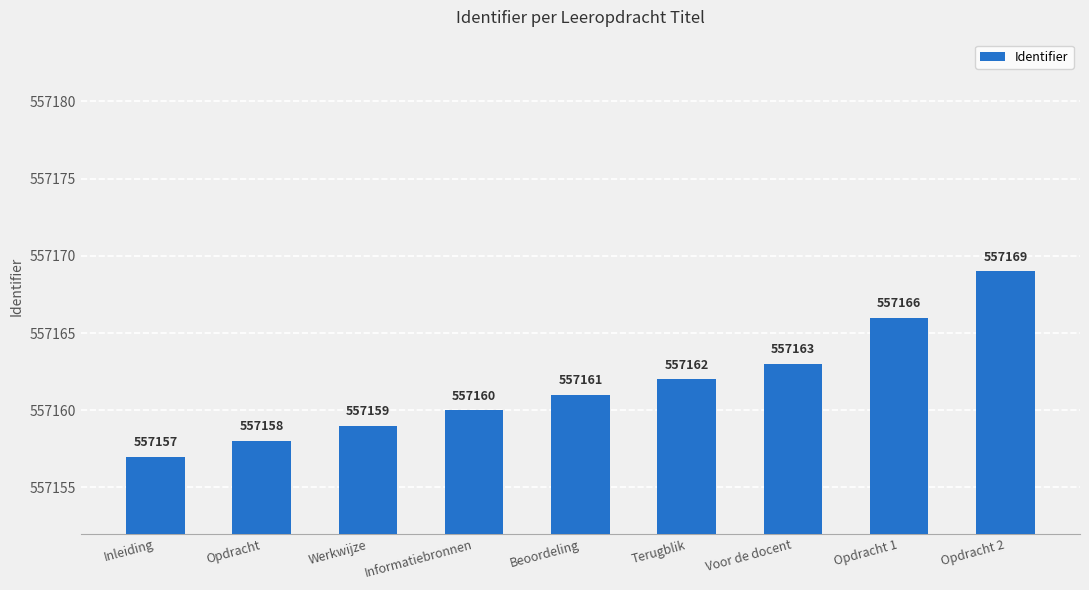

List the labels in order of value, smallest first.

Inleiding, Opdracht, Werkwijze, Informatiebronnen, Beoordeling, Terugblik, Voor de docent, Opdracht 1, Opdracht 2